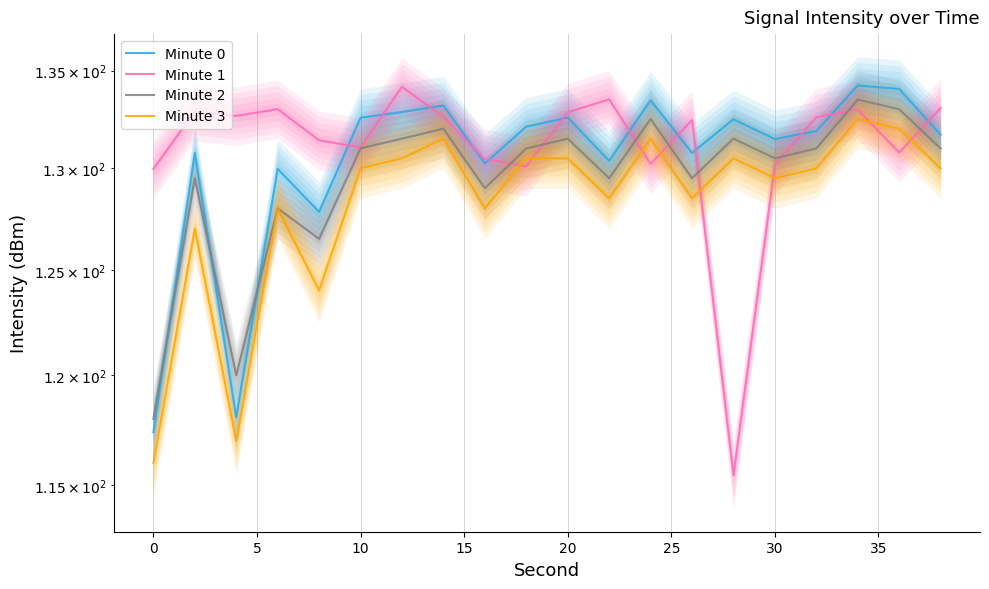

Reading left to right, extract all data points from this chart.

Minute 0: 117.4	130.8	118.1	130.0	127.8	132.6	132.9	133.2	130.2	132.1	132.6	130.4	133.5	130.8	132.5	131.5	131.9	134.2	134.0	131.7
Minute 1: 130.0	132.9	132.7	133.0	131.4	131.1	134.2	132.6	130.5	130.1	132.8	133.5	130.2	132.4	115.5	130.2	132.6	133.0	130.8	133.1
Minute 2: 118.0	129.5	120.0	128.0	126.5	131.0	131.5	132.0	129.0	131.0	131.5	129.5	132.5	129.5	131.5	130.5	131.0	133.5	133.0	131.0
Minute 3: 116.0	127.0	117.0	128.0	124.0	130.0	130.5	131.5	128.0	130.5	130.5	128.5	131.5	128.5	130.5	129.5	130.0	132.5	132.0	130.0